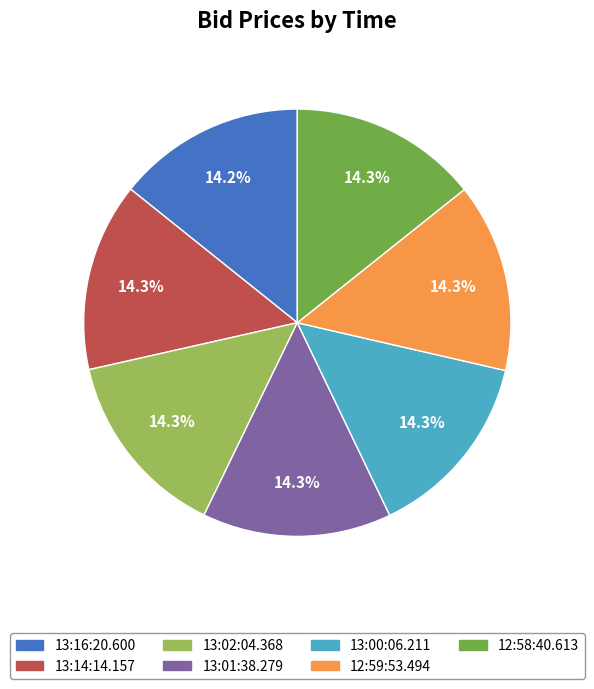

To the nearest percent, what percentage of the pie is 13:02:04.368?

14%